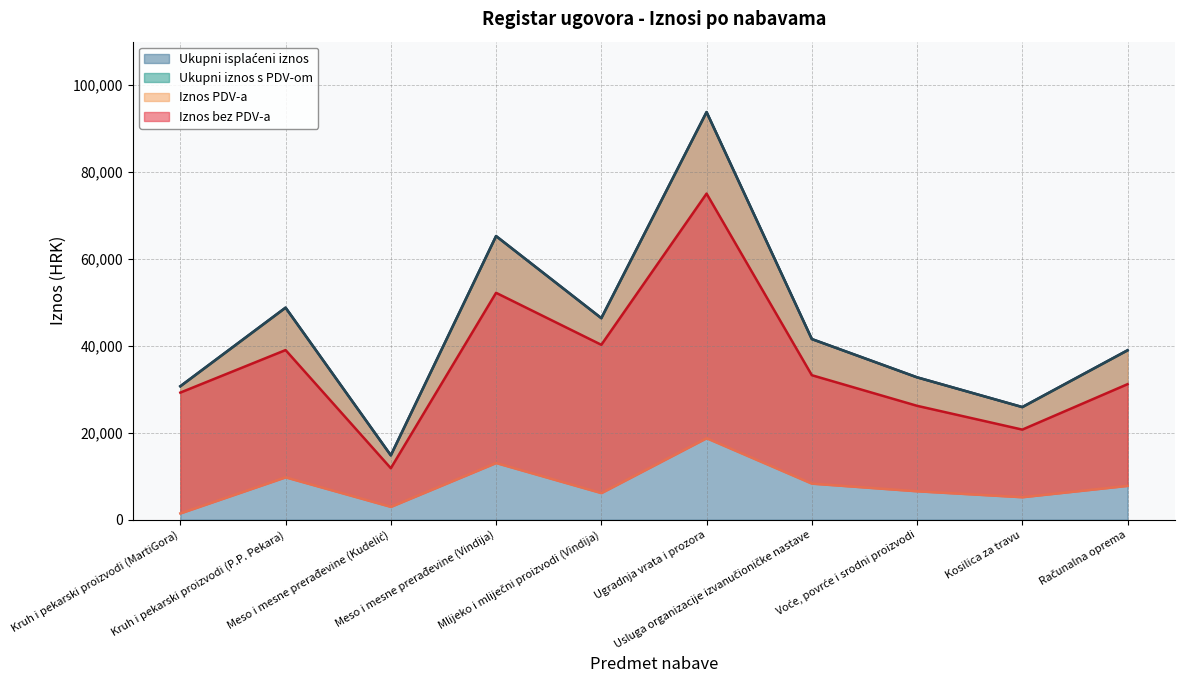

What is the sum of all Iznos bez PDV-a values?

359066.4